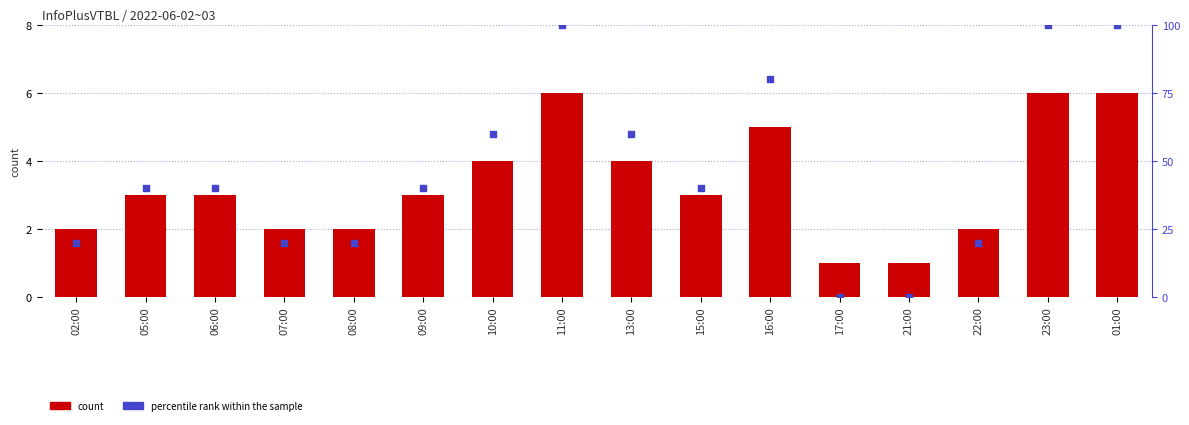

Which series has the widest spread of Y values?

percentile rank within the sample